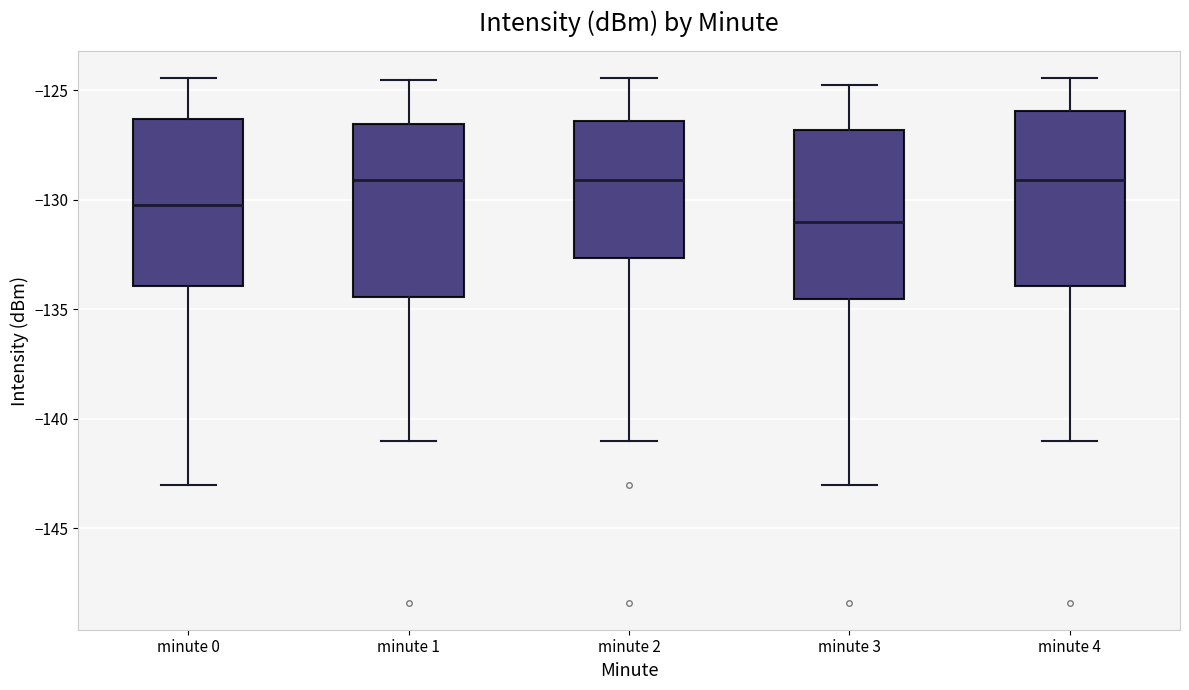

Where does the lower whisker of the box for minute 4 end on the y-axis? The values are not printed on the chart, so give them approximately, as read against the axis.

-141.0